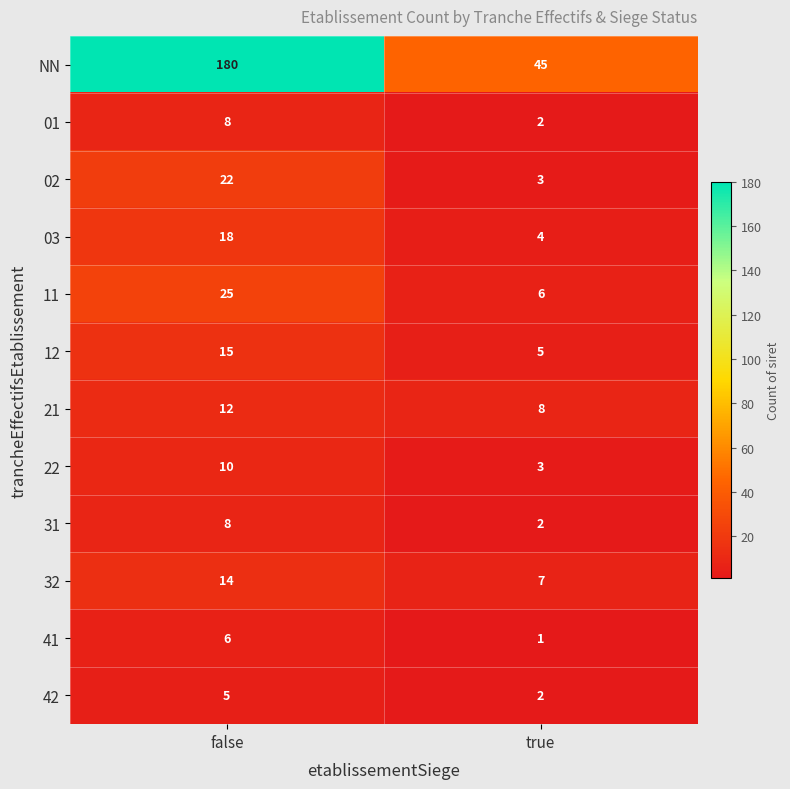

Reading left to right, extract all data points from this chart.

NN: 180	45
01: 8	2
02: 22	3
03: 18	4
11: 25	6
12: 15	5
21: 12	8
22: 10	3
31: 8	2
32: 14	7
41: 6	1
42: 5	2